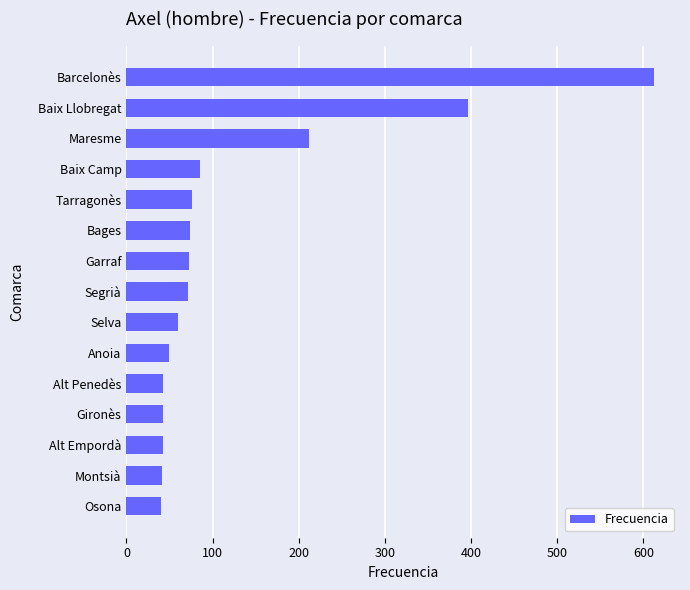

The value at Gironès is 68. True or false?

False